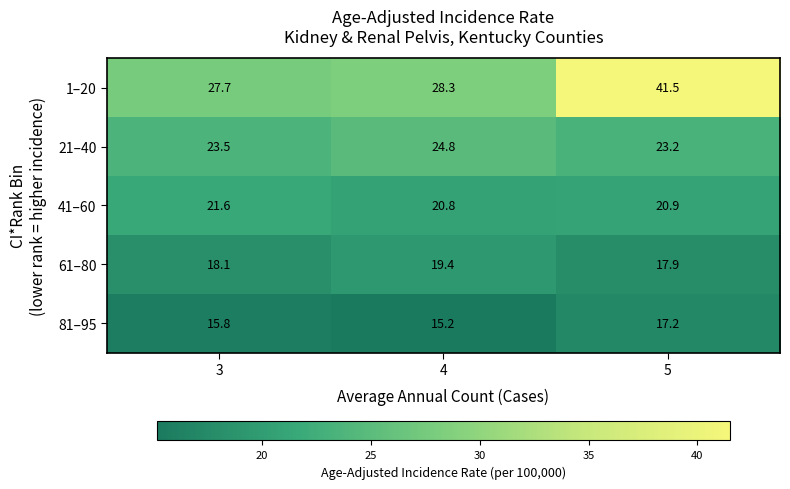

At which category is the sum across all series the highest?

5